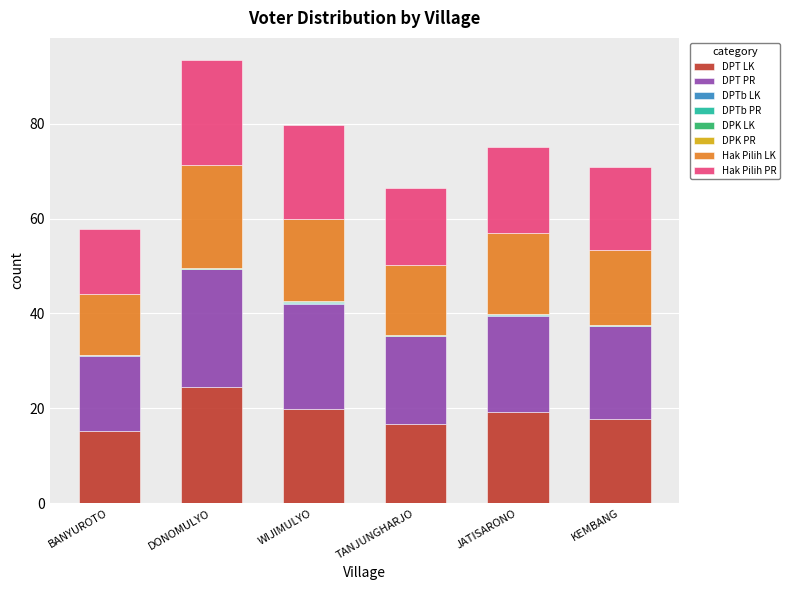

True or false: DPT LK has a value of 15.2 at BANYUROTO.

True